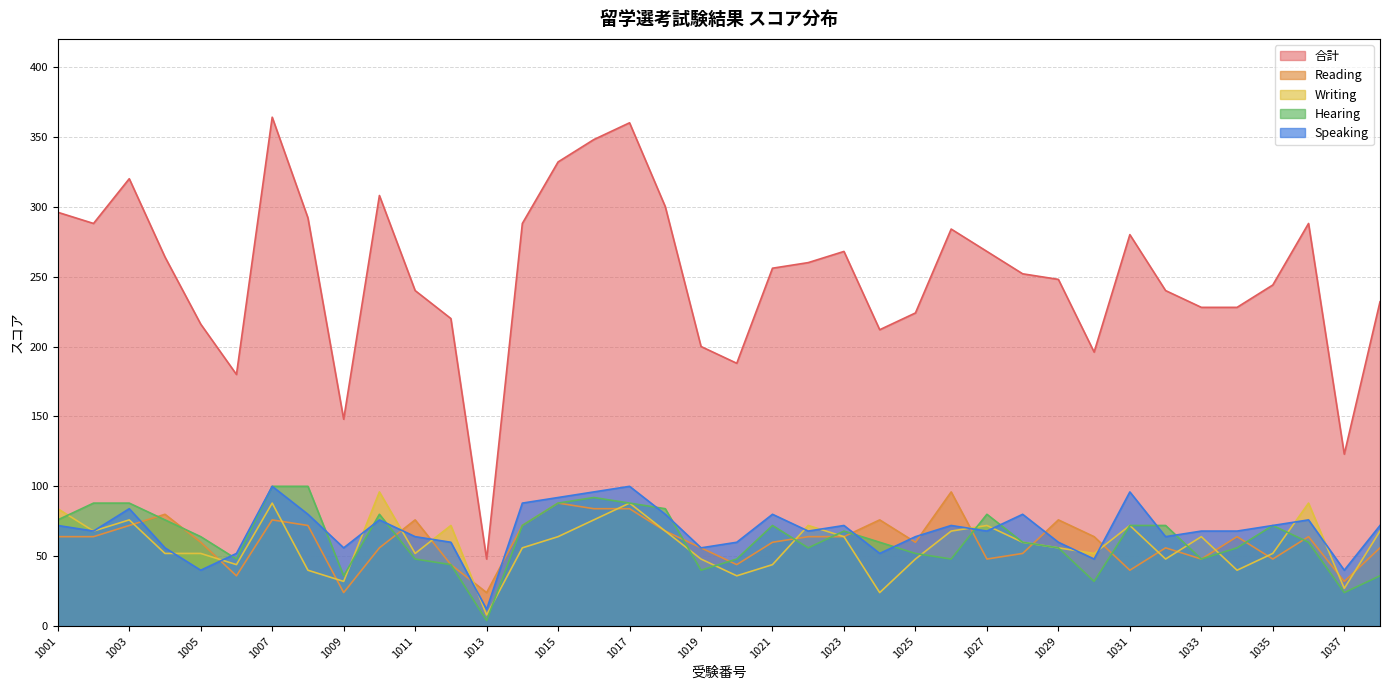

What is the smallest value displayed?

4